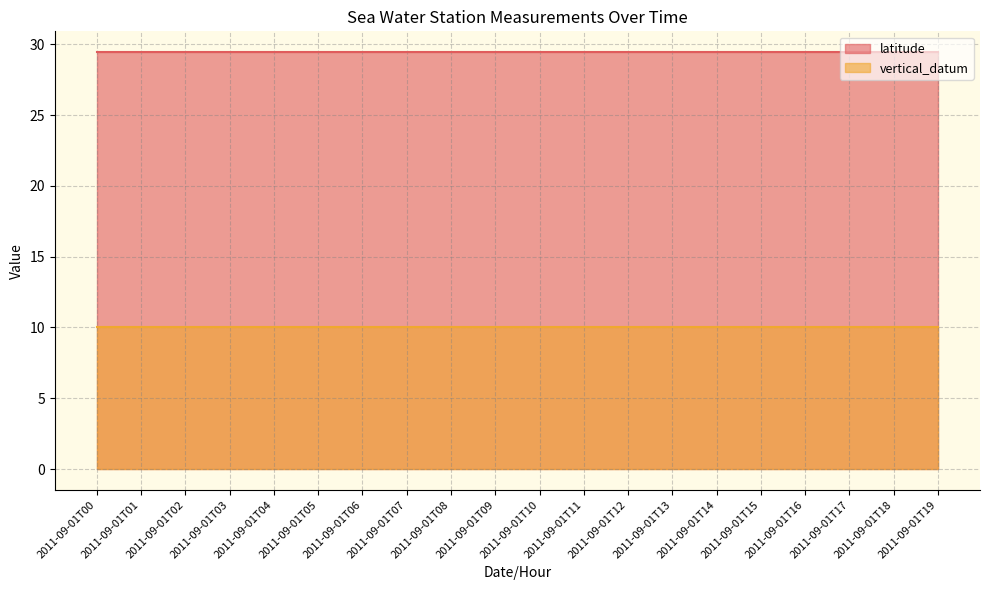

What is the minimum value for latitude?

29.4